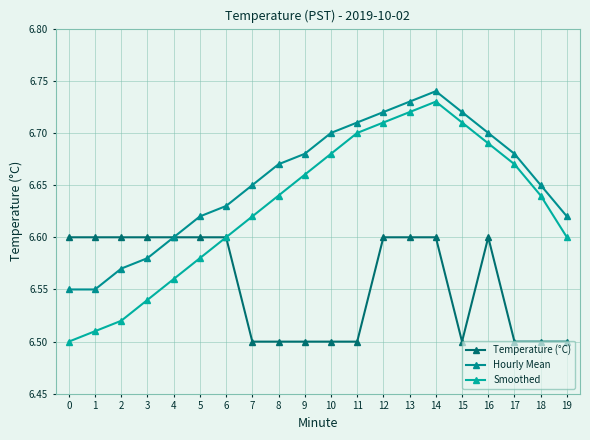

Is it true that Hourly Mean equals 6.7 at 8?

True